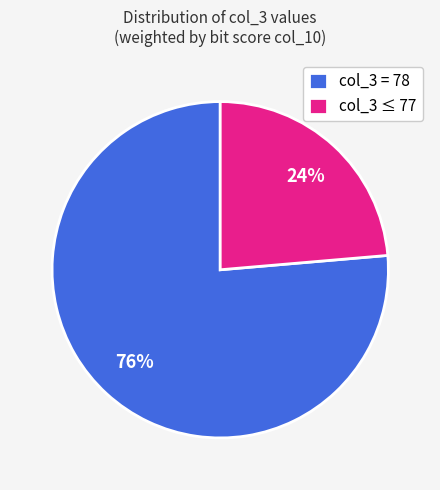

Which slice is the smallest?

col_3 ≤ 77